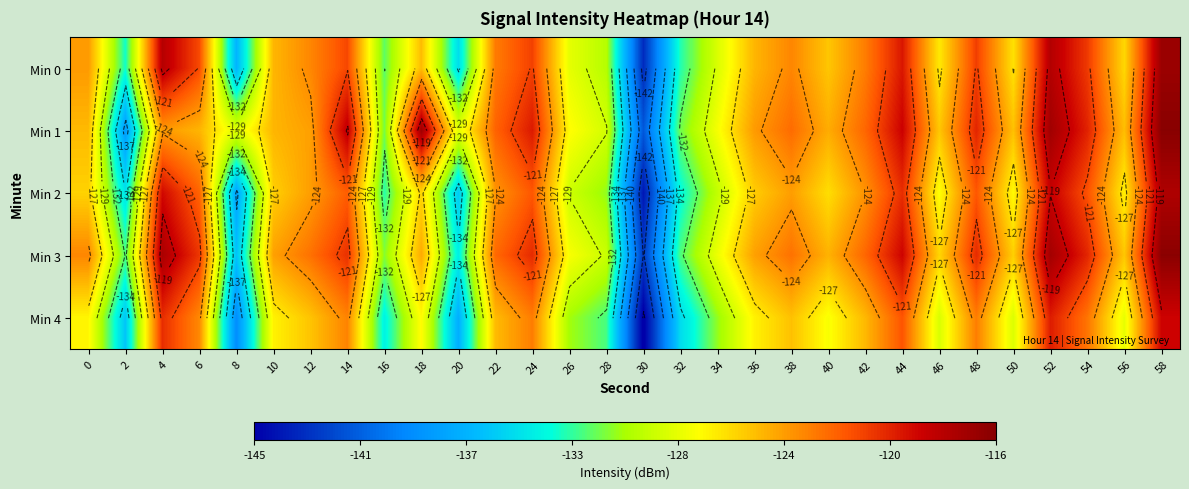

True or false: Min 4 has a value of -127.2 at 10.

True